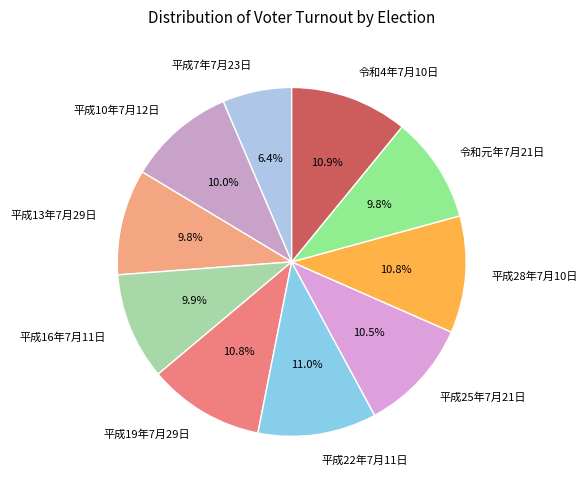

Which slice is the smallest?

平成7年7月23日